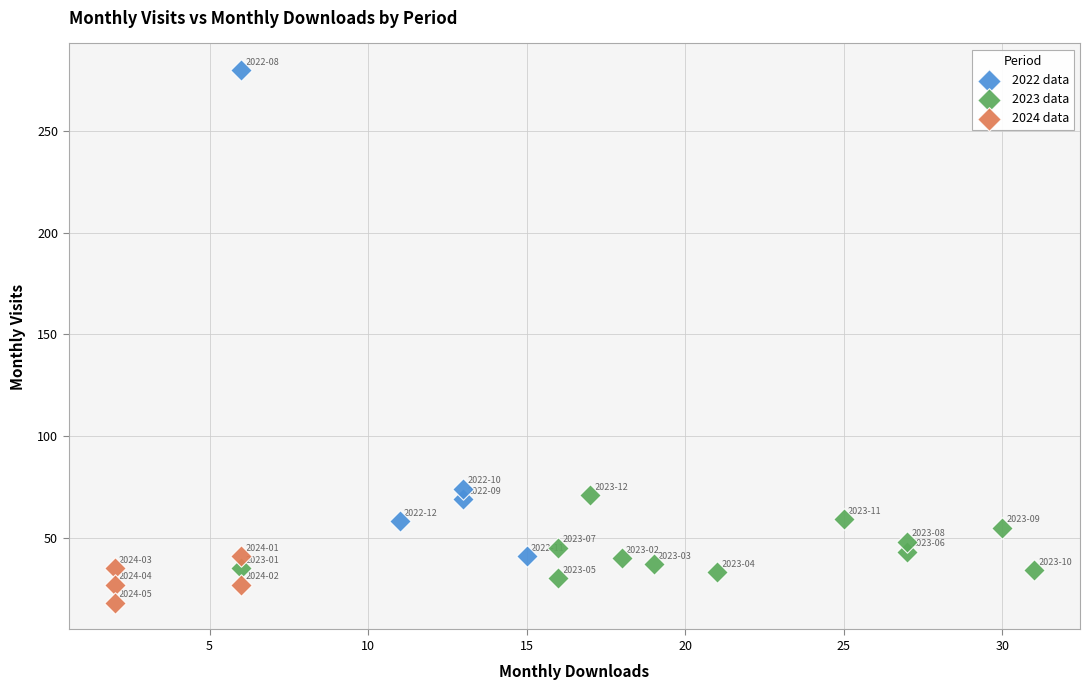

Which series reaches the minimum Y coordinate?

2024 data